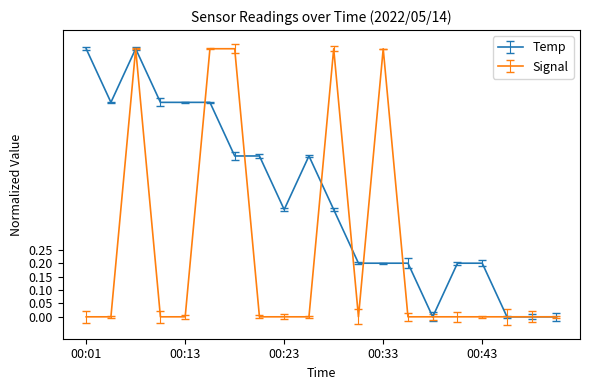

List the series in order of their overall mean, lowest first.

Signal, Temp